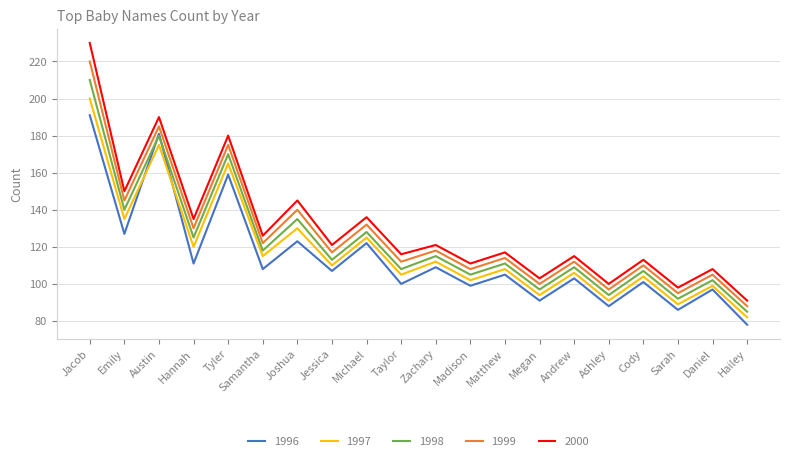

Reading left to right, transcribe all the data shown in this chart.

1996: Jacob=191	Emily=127	Austin=181	Hannah=111	Tyler=159	Samantha=108	Joshua=123	Jessica=107	Michael=122	Taylor=100	Zachary=109	Madison=99	Matthew=105	Megan=91	Andrew=103	Ashley=88	Cody=101	Sarah=86	Daniel=97	Hailey=78
1997: Jacob=200	Emily=135	Austin=175	Hannah=120	Tyler=165	Samantha=115	Joshua=130	Jessica=110	Michael=125	Taylor=105	Zachary=112	Madison=102	Matthew=108	Megan=94	Andrew=106	Ashley=91	Cody=104	Sarah=89	Daniel=99	Hailey=82
1998: Jacob=210	Emily=140	Austin=180	Hannah=125	Tyler=170	Samantha=118	Joshua=135	Jessica=113	Michael=128	Taylor=108	Zachary=115	Madison=105	Matthew=111	Megan=97	Andrew=109	Ashley=94	Cody=107	Sarah=92	Daniel=102	Hailey=85
1999: Jacob=220	Emily=145	Austin=185	Hannah=130	Tyler=175	Samantha=122	Joshua=140	Jessica=117	Michael=132	Taylor=112	Zachary=118	Madison=108	Matthew=114	Megan=100	Andrew=112	Ashley=97	Cody=110	Sarah=95	Daniel=105	Hailey=88
2000: Jacob=230	Emily=150	Austin=190	Hannah=135	Tyler=180	Samantha=126	Joshua=145	Jessica=121	Michael=136	Taylor=116	Zachary=121	Madison=111	Matthew=117	Megan=103	Andrew=115	Ashley=100	Cody=113	Sarah=98	Daniel=108	Hailey=91